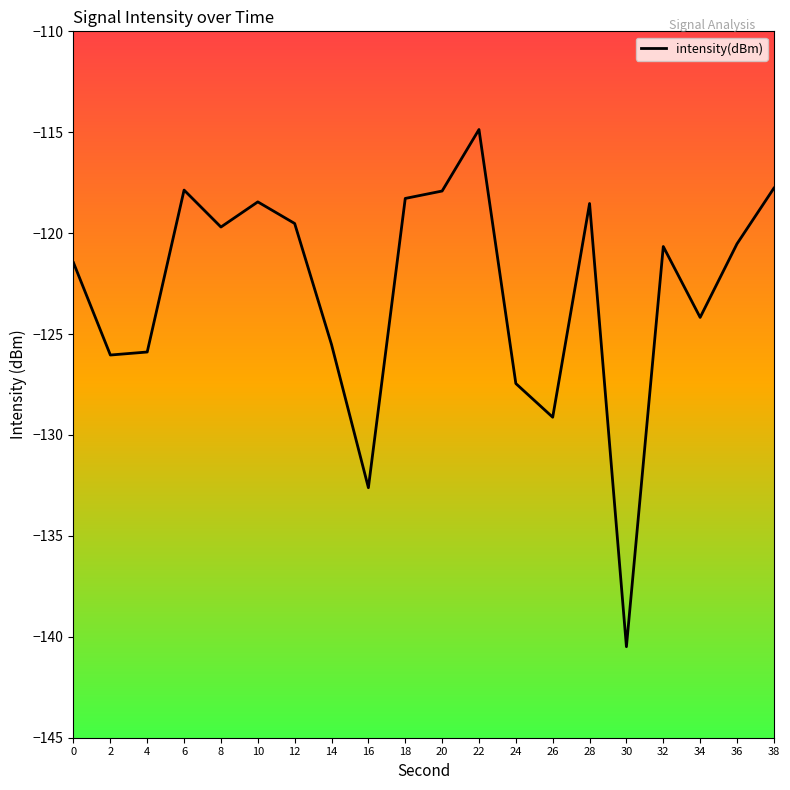

What is the change in value from 24 to 36?

+6.9